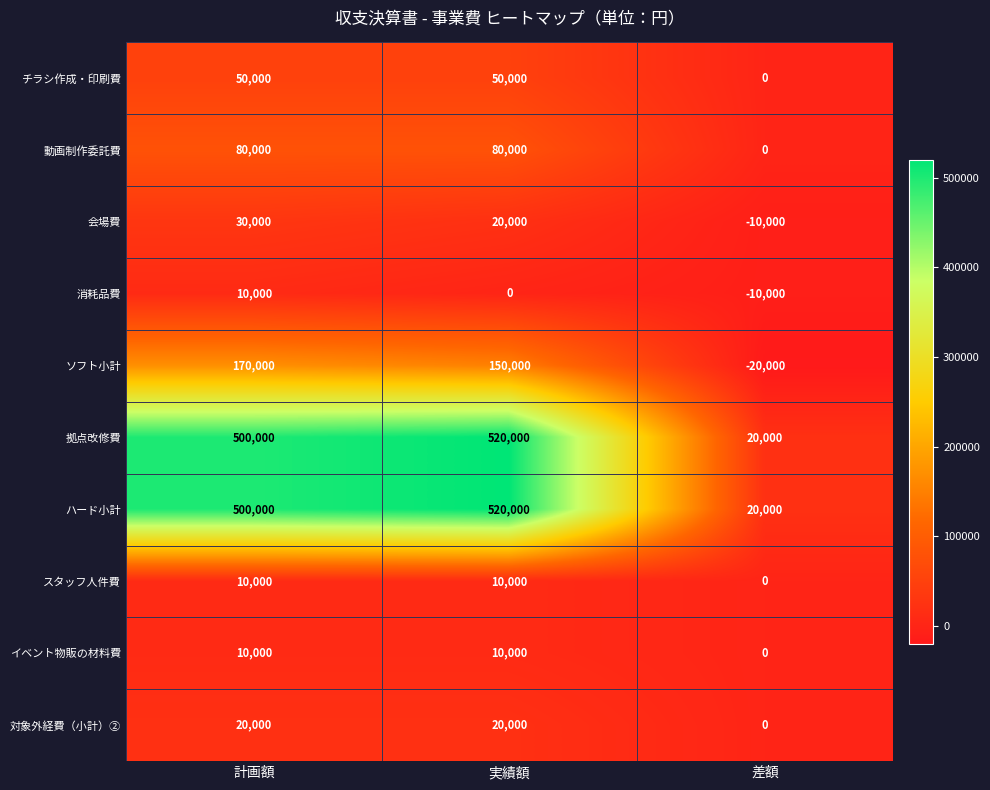

True or false: スタッフ人件費 has a value of 10000 at 実績額.

True